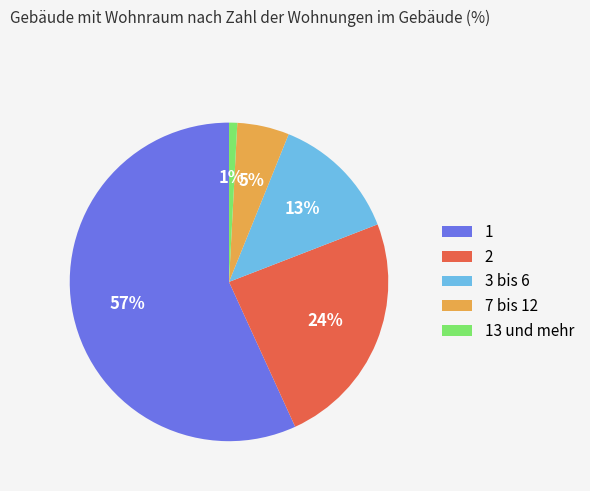

Which slice represents more than half of the pie?

1